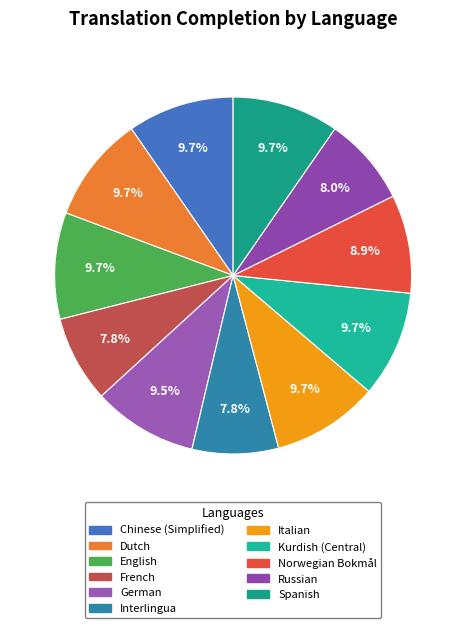

Does Russian represent more than half of the total?

No